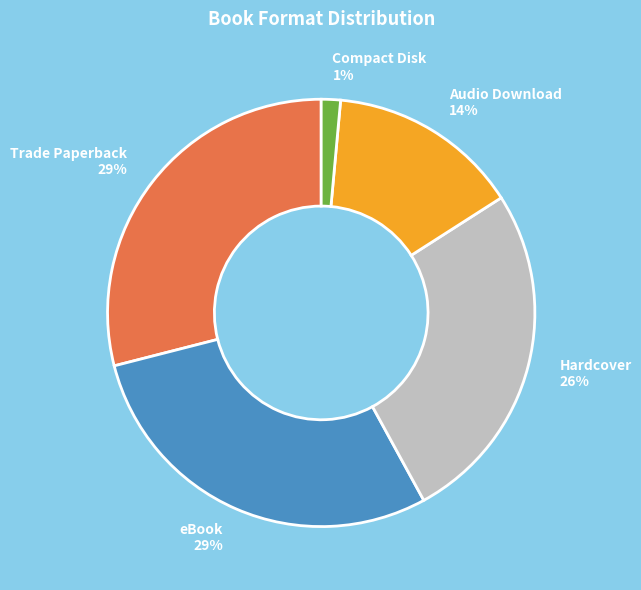

To the nearest percent, what percentage of the pie is eBook 29%?

29%